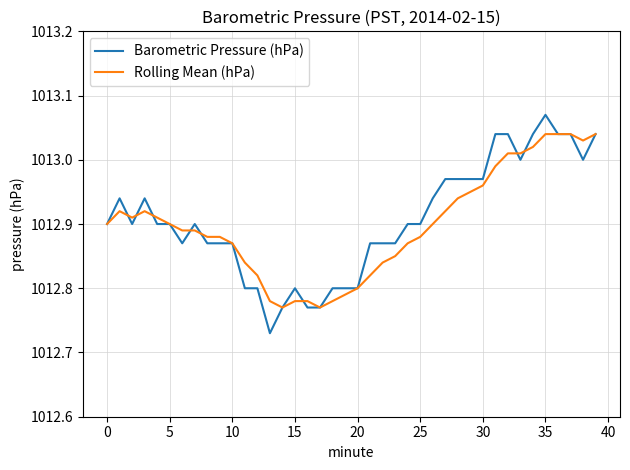

Rank the series by their average value, from highest to lowest.

Barometric Pressure (hPa), Rolling Mean (hPa)